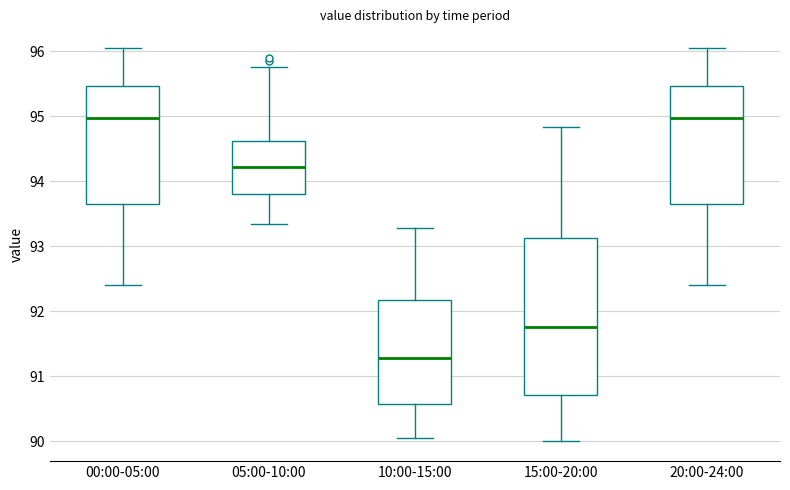

Reading left to right, transcribe this box plot: for each box, give where its median line is, the range the box spans, and where its two whiskers end, as read against the y-axis. The values are not printed on the chart, so give them approximately, as read against the axis.

00:00-05:00: median 95.0, box 93.7 to 95.5, whiskers 92.4 to 96.1
05:00-10:00: median 94.2, box 93.8 to 94.6, whiskers 93.3 to 95.8
10:00-15:00: median 91.3, box 90.6 to 92.2, whiskers 90.1 to 93.3
15:00-20:00: median 91.8, box 90.7 to 93.1, whiskers 90.0 to 94.8
20:00-24:00: median 95.0, box 93.7 to 95.5, whiskers 92.4 to 96.1